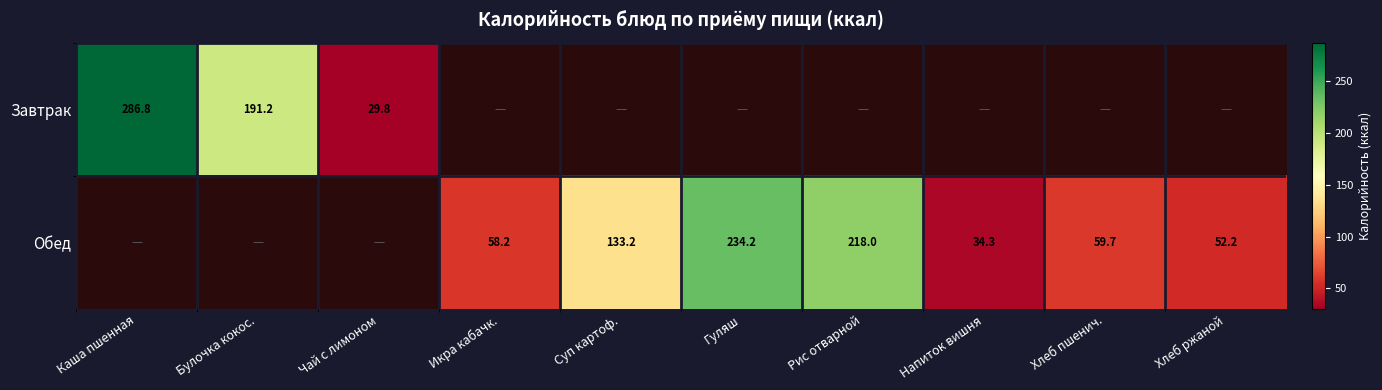

Which label corresponds to the largest value in the chart?

Каша пшенная